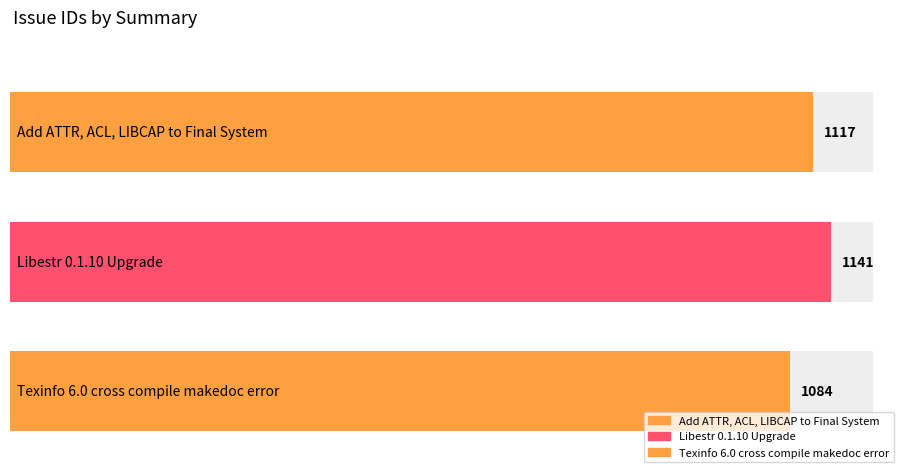

Reading left to right, list all the values displayed in this chart.

1117	1141	1084